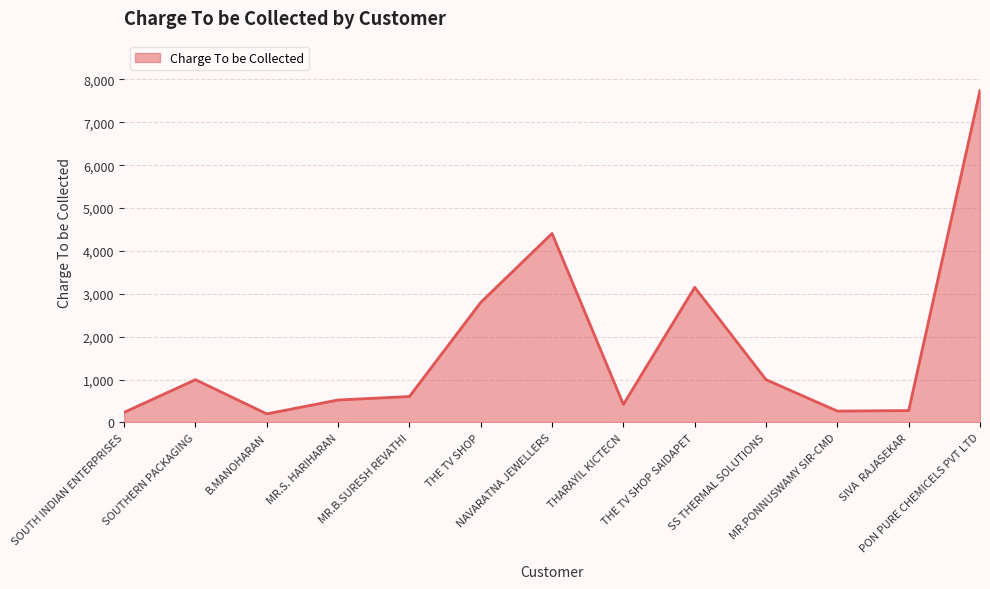

What is the difference between the maximum and minimum values?

7544